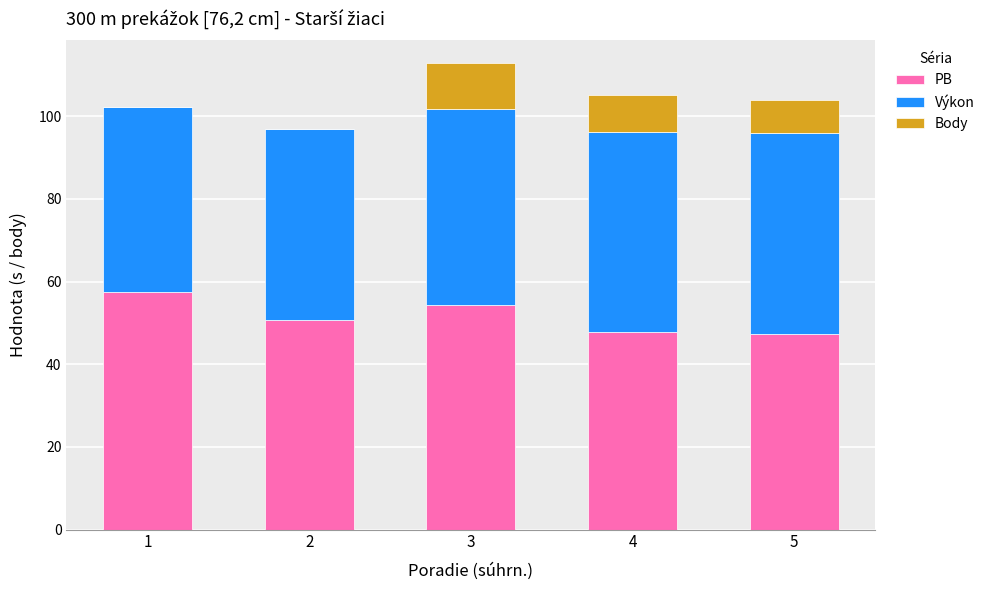

What is the maximum value for PB?

57.5